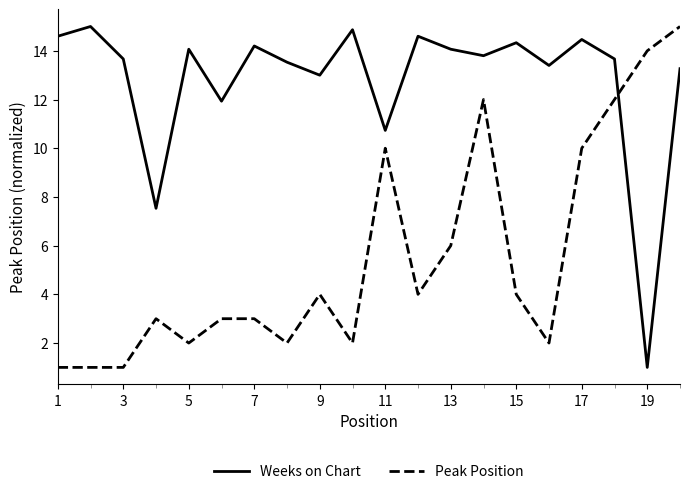

What is the difference between the maximum and second lowest values in the Peak Position series?

14.0